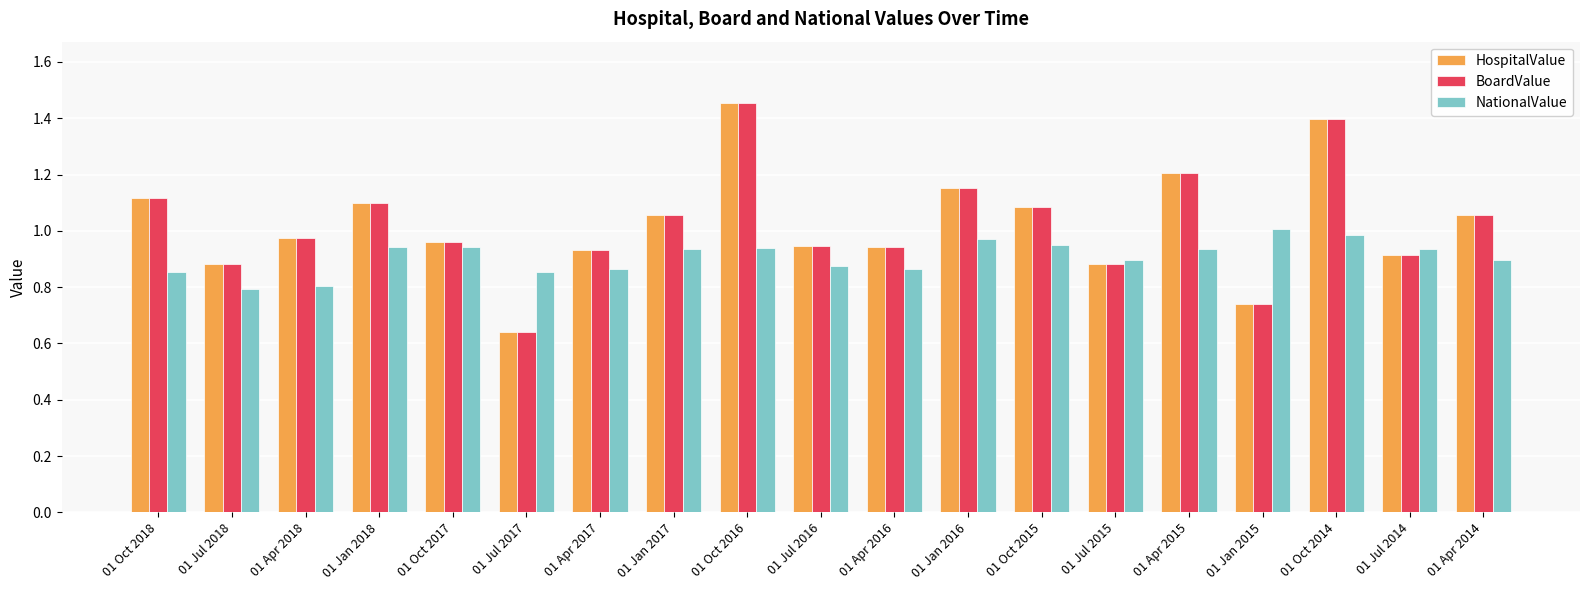

At which category does the chart reach its minimum across all series?

01 Jul 2017